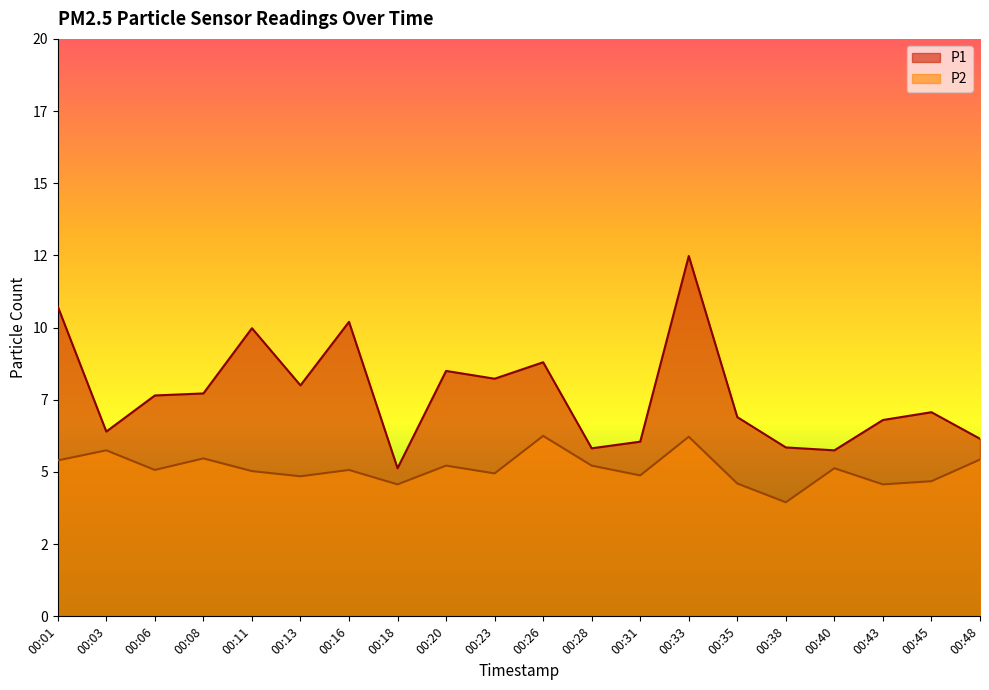

How many lines are shown in the chart?

2